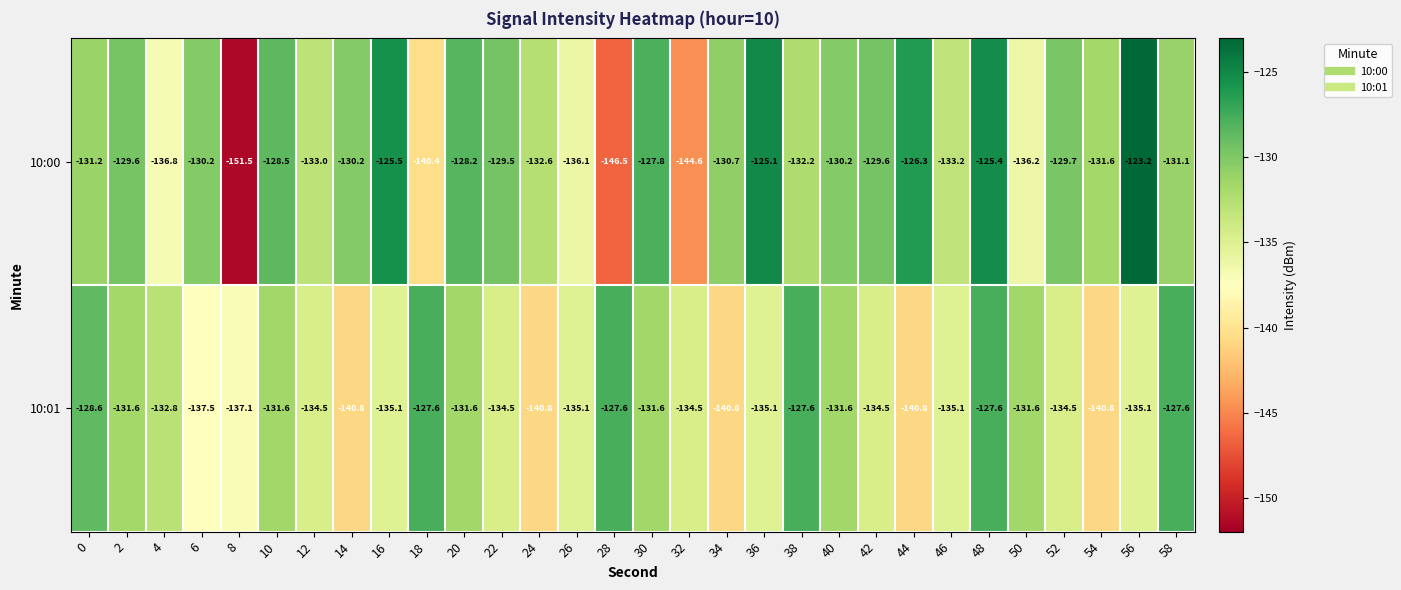

What is the sum of the 10:01 values at 32 and 24?

-275.3